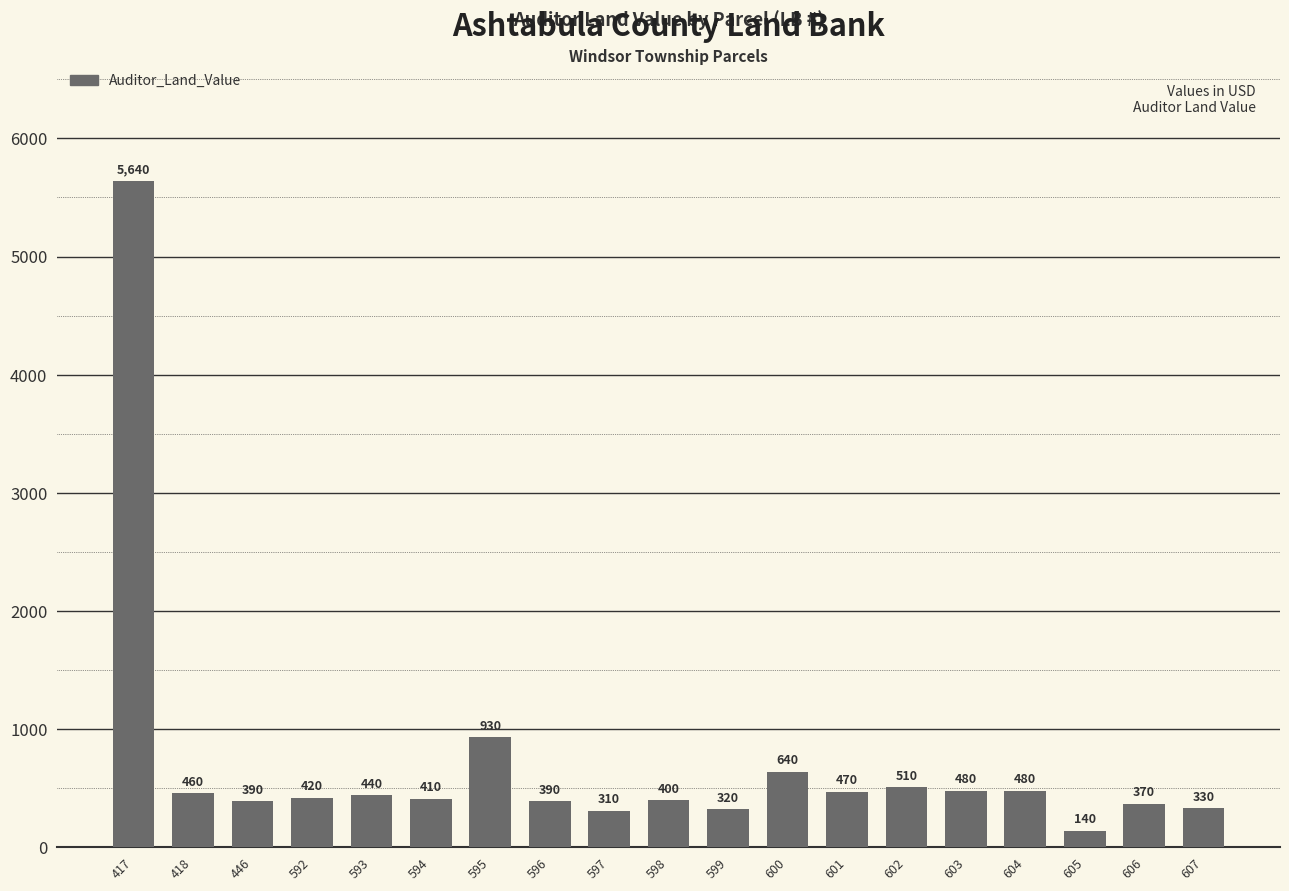

What is the value of the 16th bar from the left?

480